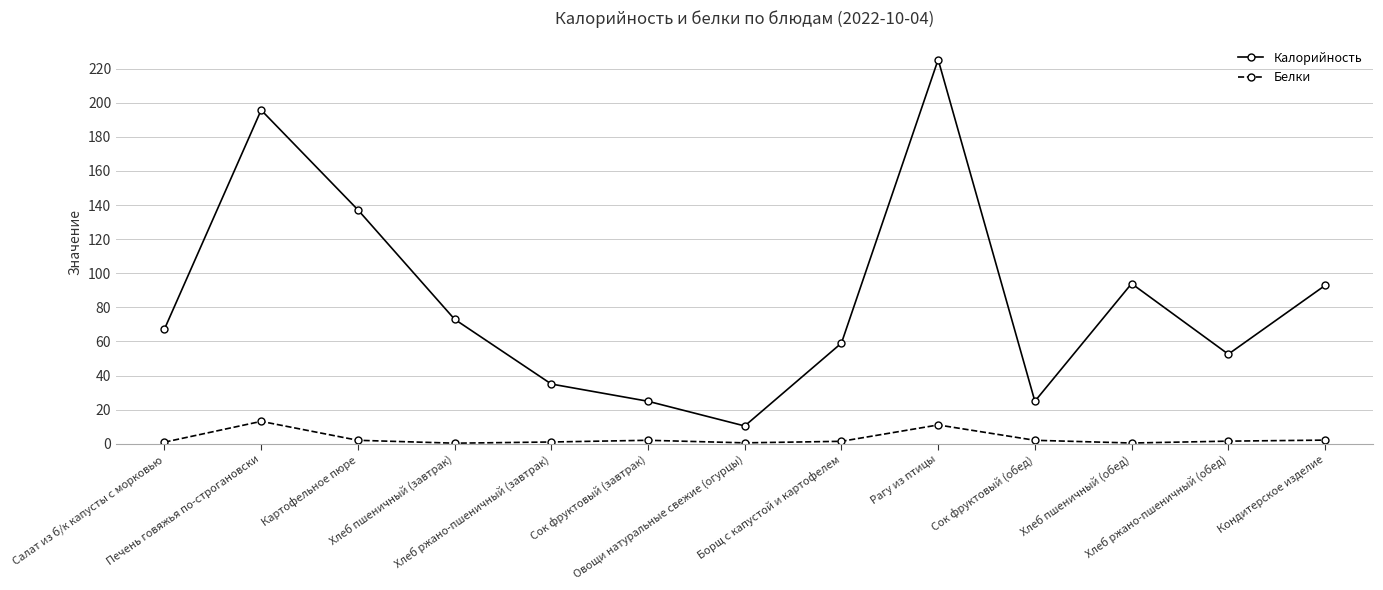

What is the sum of the Белки values at Овощи натуральные свежие (огурцы) and Салат из б/к капусты с морковью?

1.4